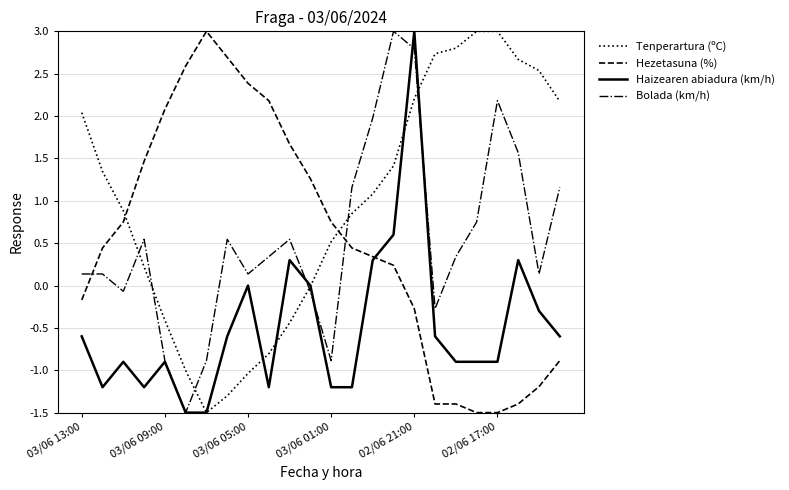

What are all the series names shown in the legend?

Tenperartura (ºC), Hezetasuna (%), Haizearen abiadura (km/h), Bolada (km/h)